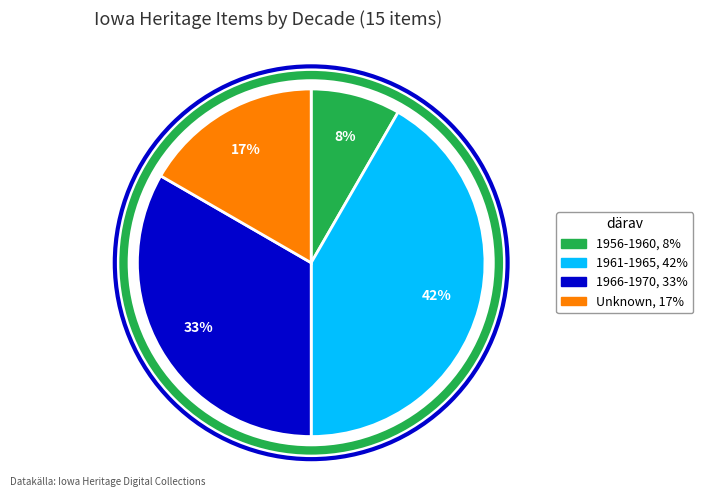

To the nearest percent, what is the average slice percentage?

25%